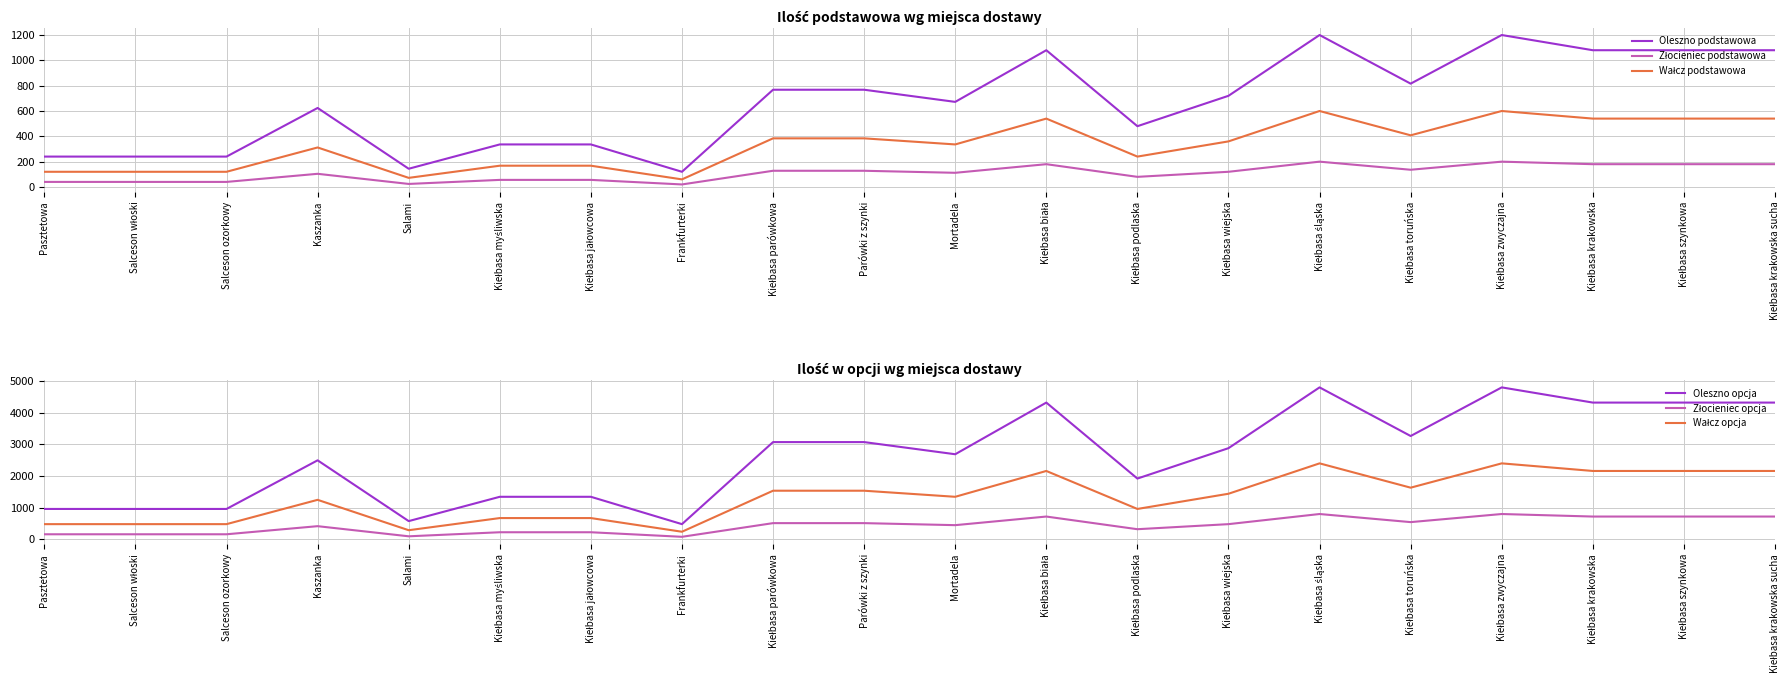

What are all the series names shown in the legend?

Oleszno podstawowa, Złocieniec podstawowa, Wałcz podstawowa, Oleszno opcja, Złocieniec opcja, Wałcz opcja